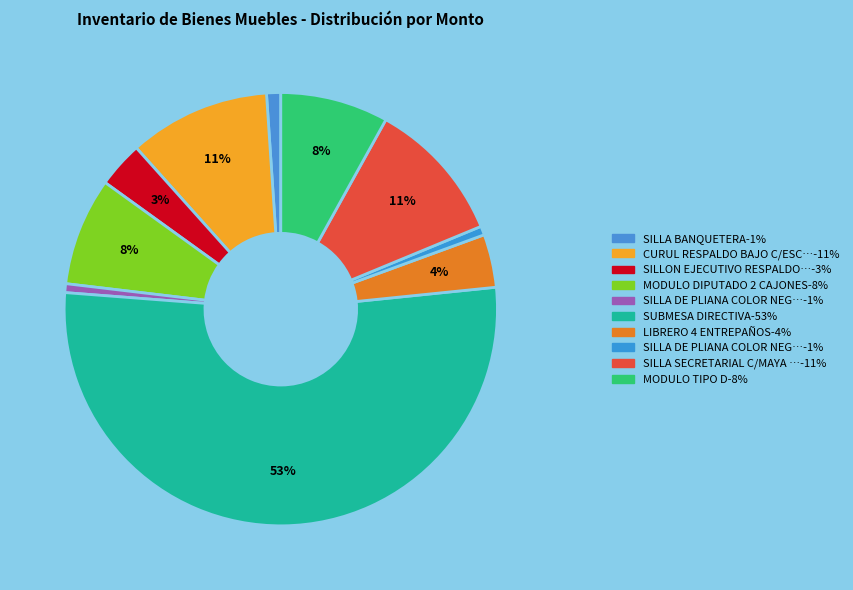

How many segments does this pie chart have?

10